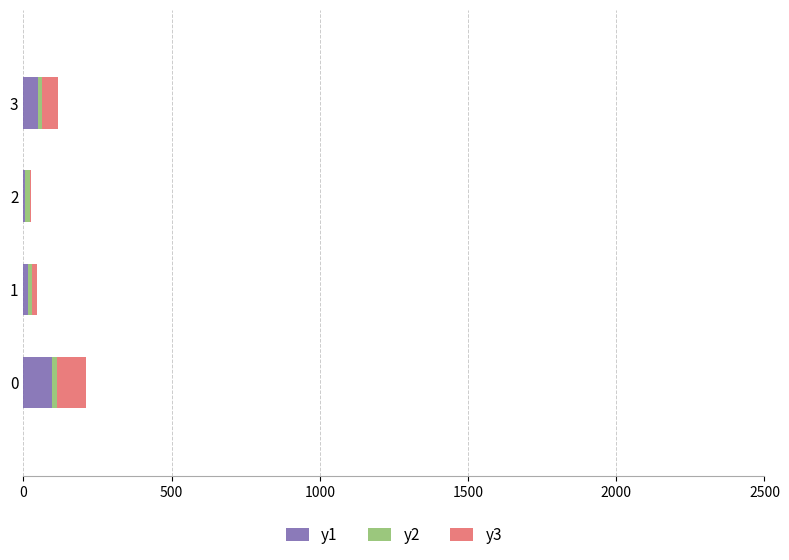

Count the number of data series in this chart.

3